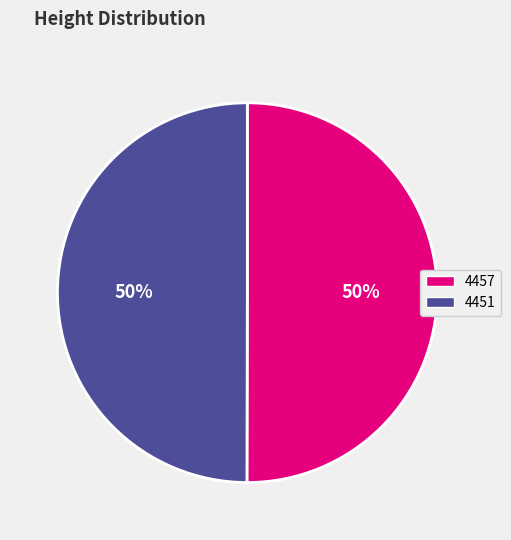

To the nearest percent, what is the combined percentage of 4451 and 4457?

100%